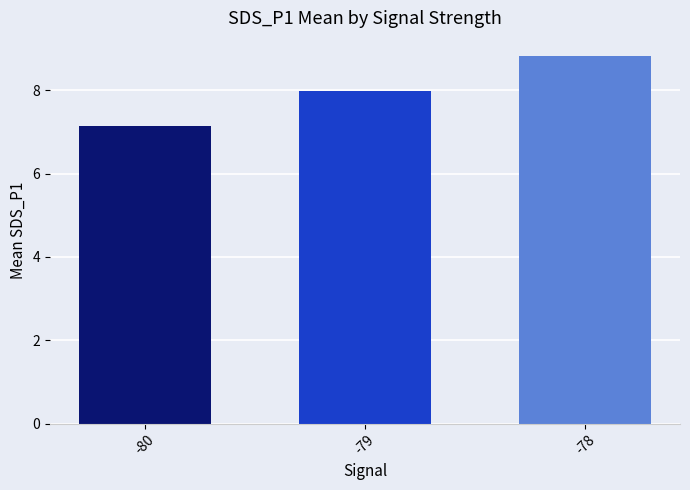

Reading left to right, extract all data points from this chart.

7.1	8.0	8.8